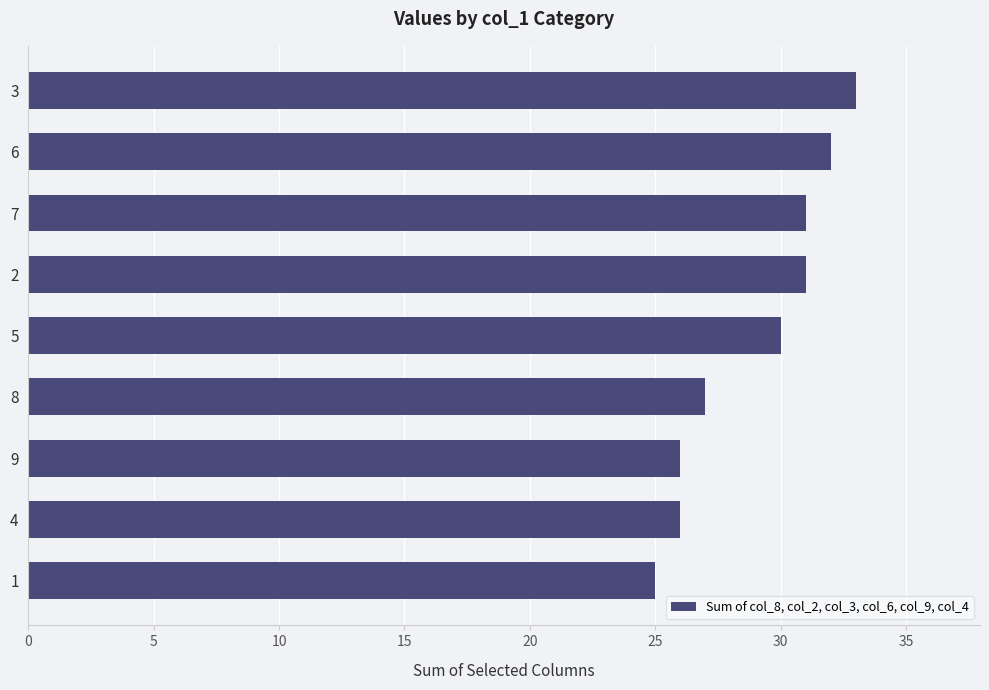

Does the chart contain any negative values?

No